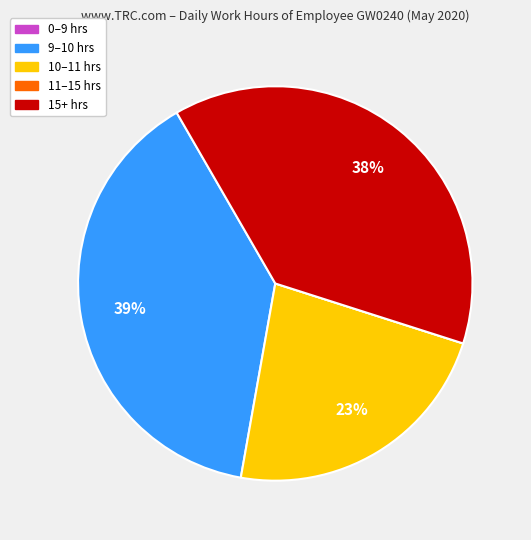

To the nearest percent, what percentage of the pie is 10–11 hrs?

23%